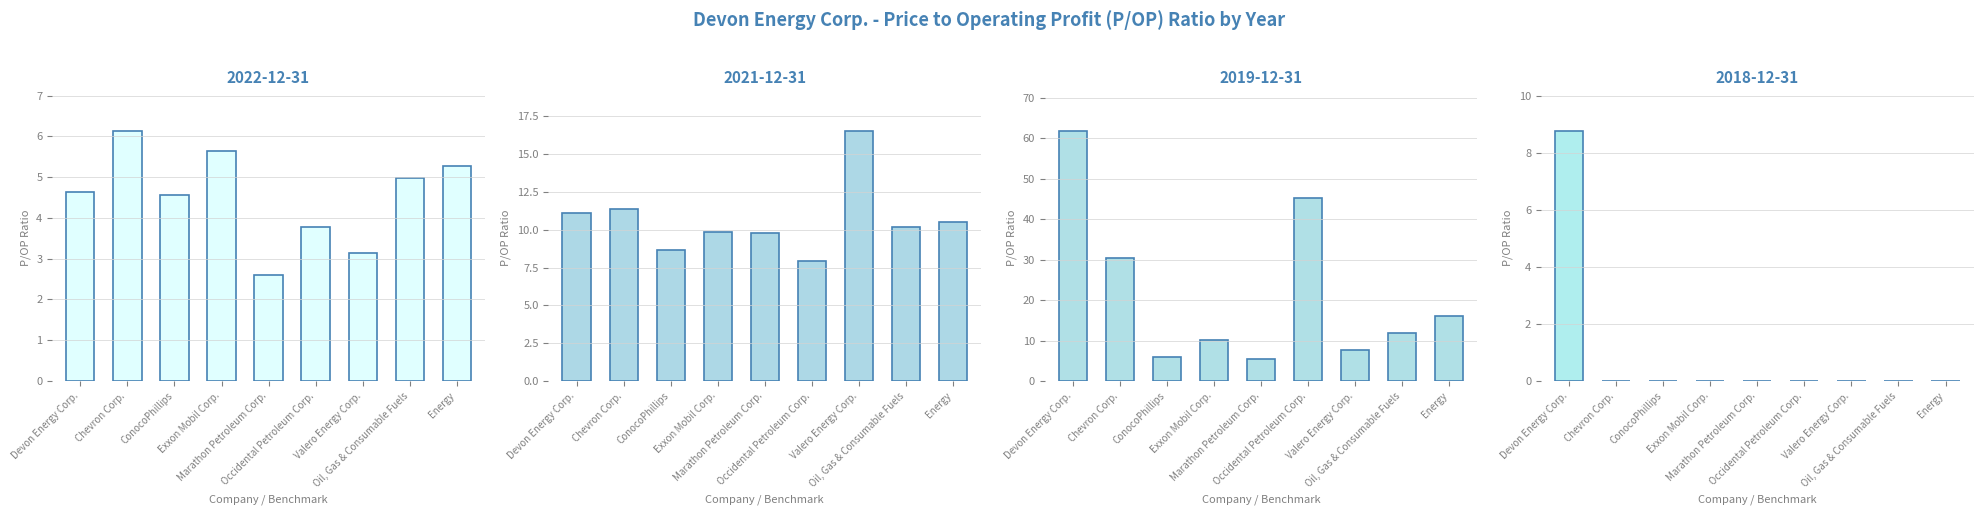

List the series in order of their overall mean, highest first.

2019-12-31, 2021-12-31, 2022-12-31, 2018-12-31